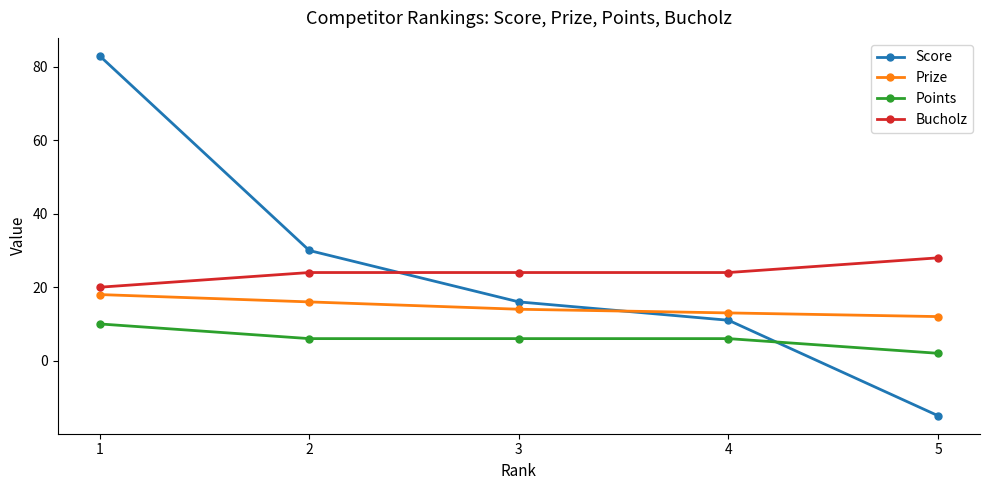

How many values in the Prize series are below 14?

2